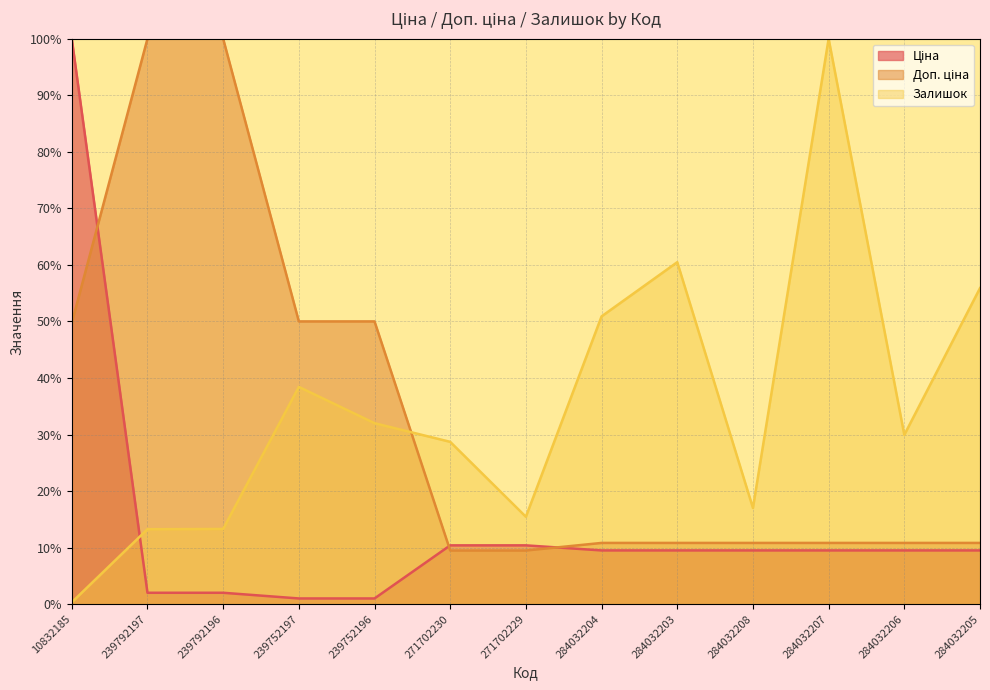

What is the value of the Залишок point at the 12th from the left?

29.9